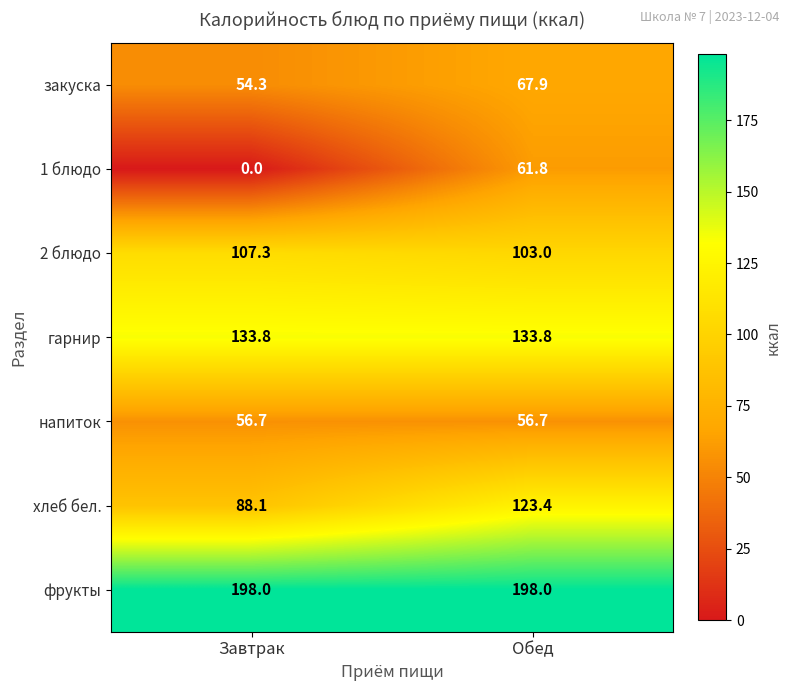

Which series has the largest total across all categories?

фрукты